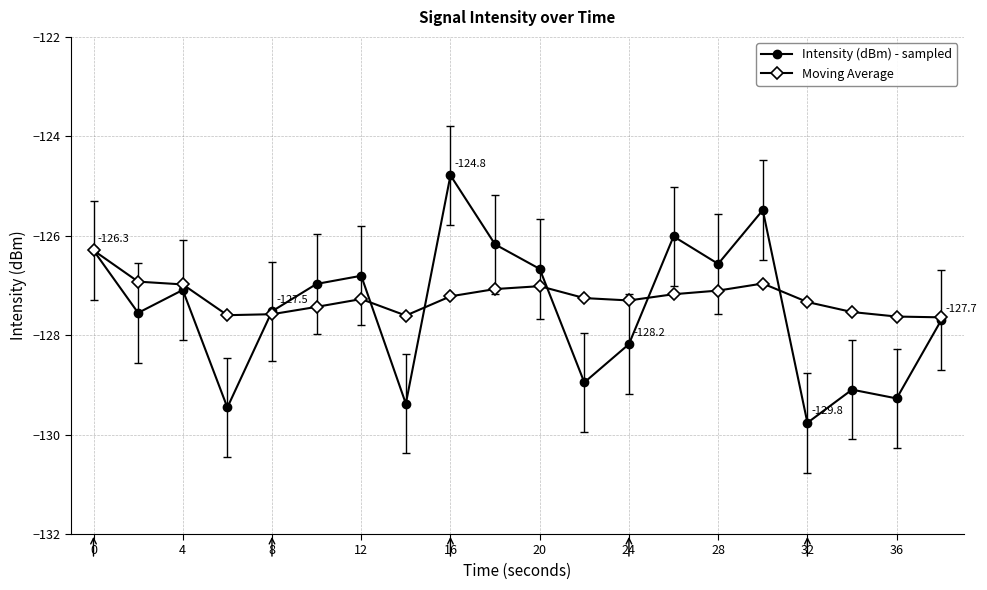

What are all the series names shown in the legend?

Intensity (dBm) - sampled, Moving Average